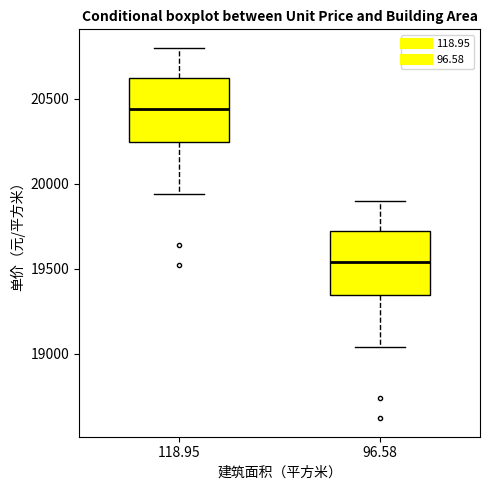

Reading left to right, transcribe this box plot: for each box, give where its median line is, the range the box spans, and where its two whiskers end, as read against the y-axis. The values are not printed on the chart, so give them approximately, as read against the axis.

118.95: median 20450, box 20250 to 20600, whiskers 19950 to 20800
96.58: median 19550, box 19350 to 19700, whiskers 19050 to 19900